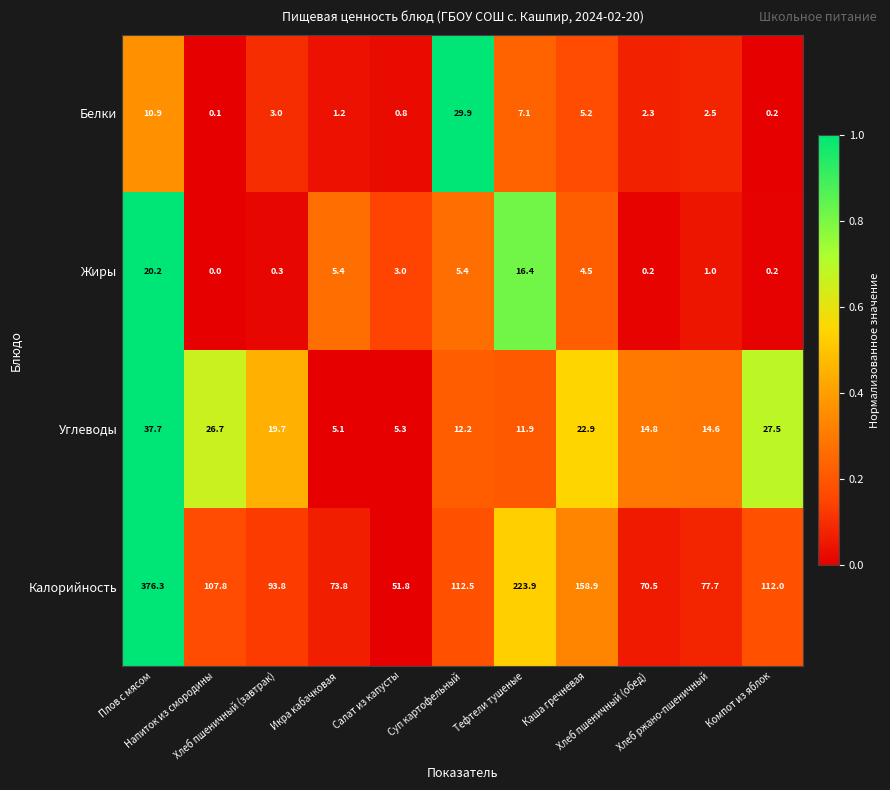

At how many categories does at least one series exceed 18?

11